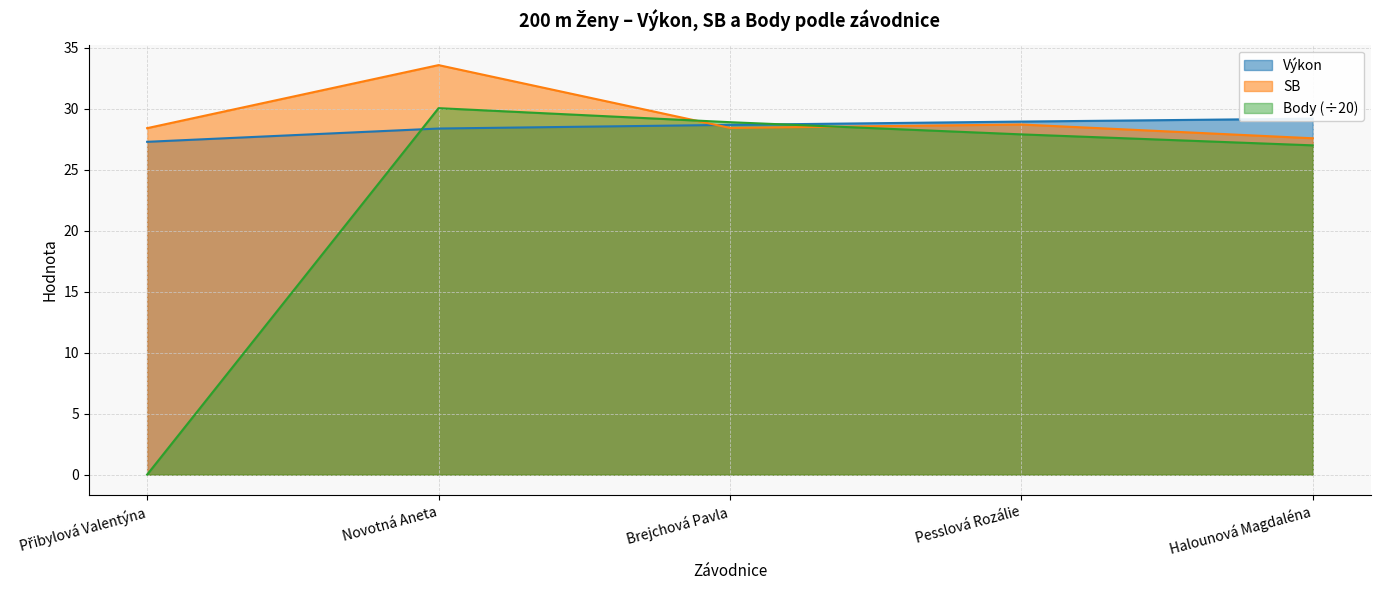

What is the sum of the Body values at Novotná Aneta and Brejchová Pavla?

59.0